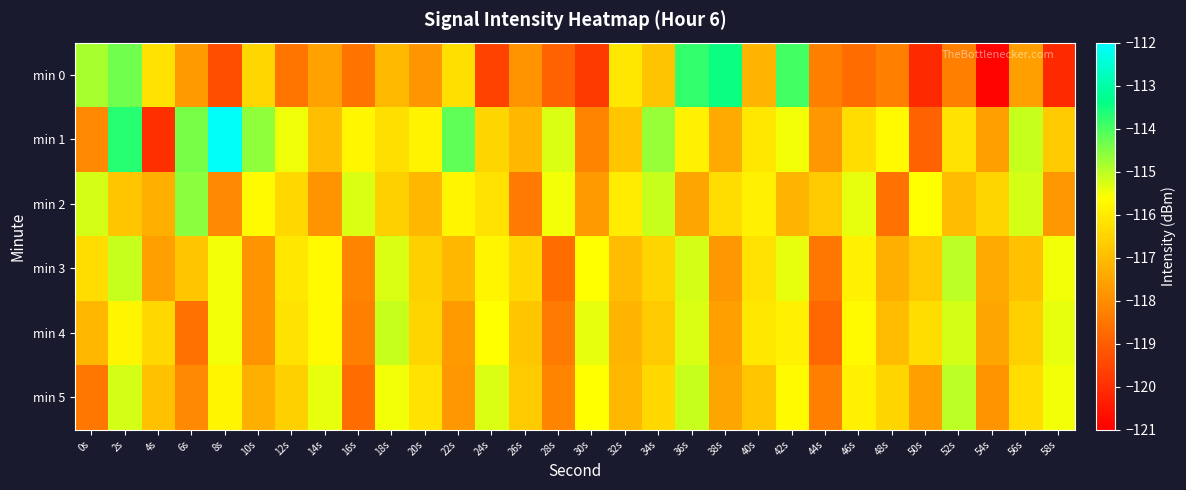

What is the difference between the highest and lowest values at 26s?

2.0